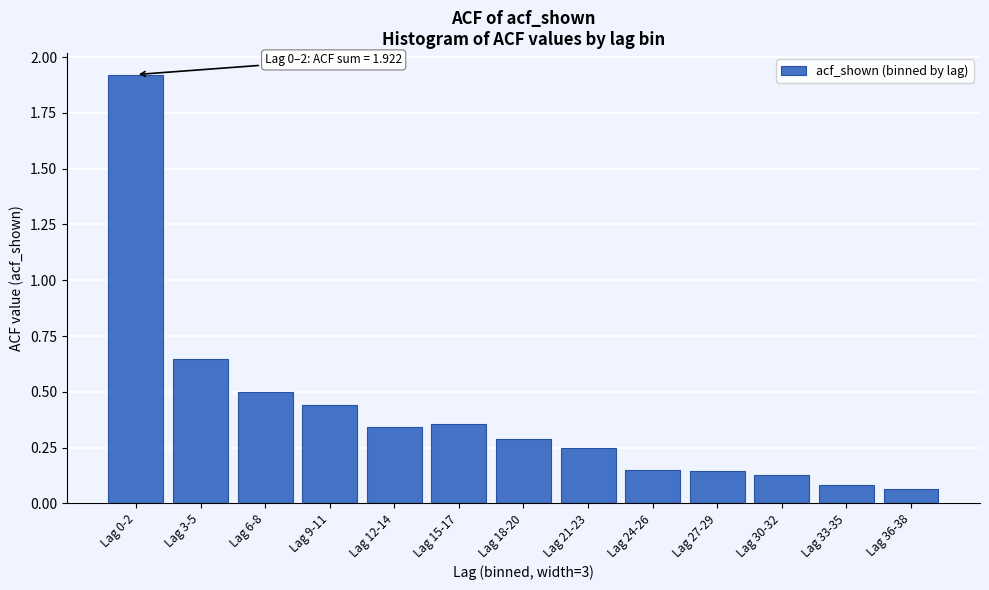

What position from the right is Lag 9-11?

10